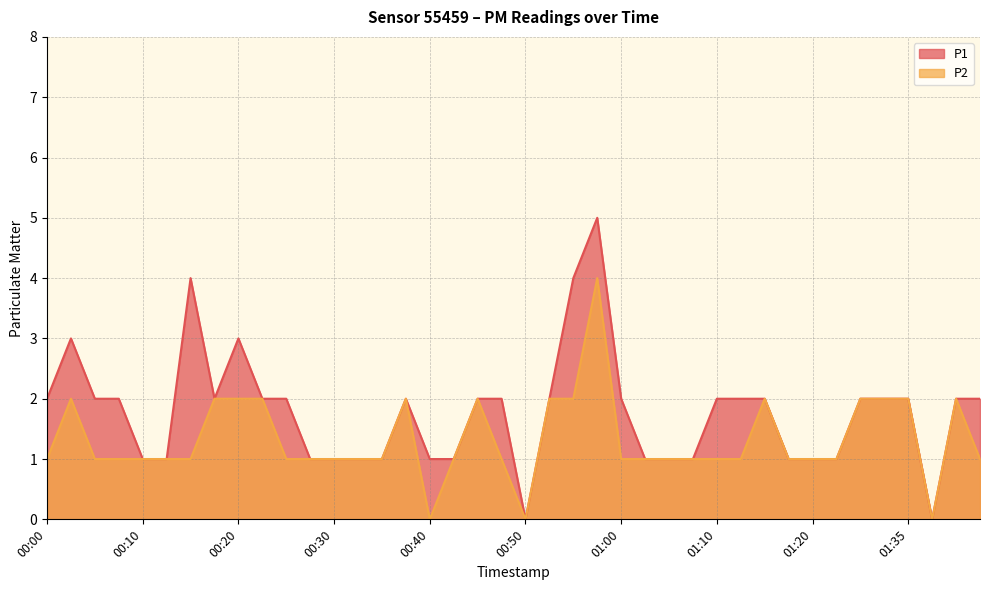

What is the difference between the P1 line values at 00:30 and 00:50?

1